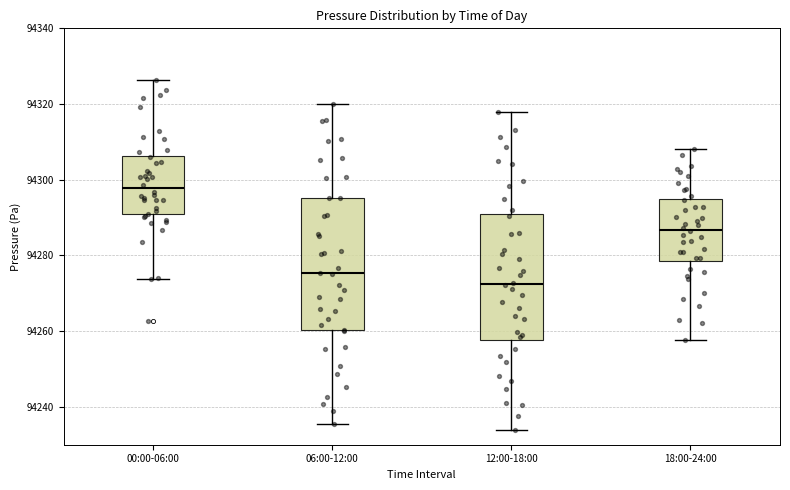

Reading left to right, read every box against the y-axis: the position of its median line, the range the box covers, and the ends of its whiskers. The values are not printed on the chart, so give them approximately, as read against the axis.

00:00-06:00: median 94298, box 94290 to 94306, whiskers 94274 to 94326
06:00-12:00: median 94276, box 94260 to 94296, whiskers 94236 to 94320
12:00-18:00: median 94272, box 94258 to 94290, whiskers 94234 to 94318
18:00-24:00: median 94286, box 94278 to 94294, whiskers 94258 to 94308